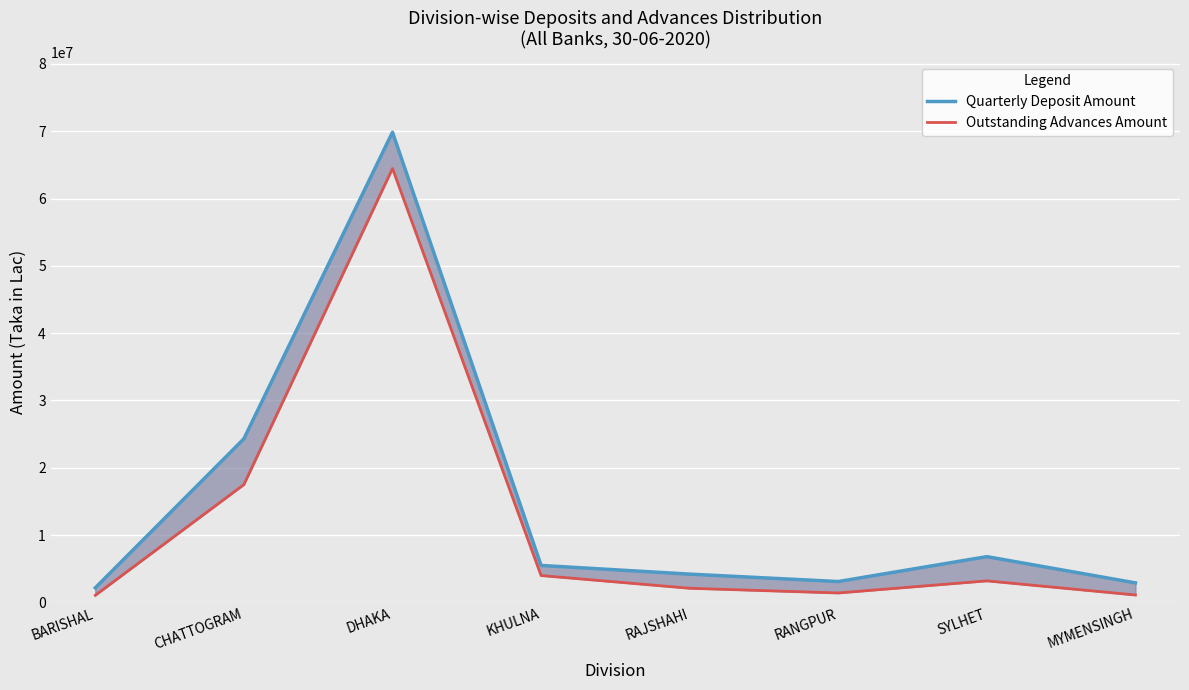

How many lines are shown in the chart?

2